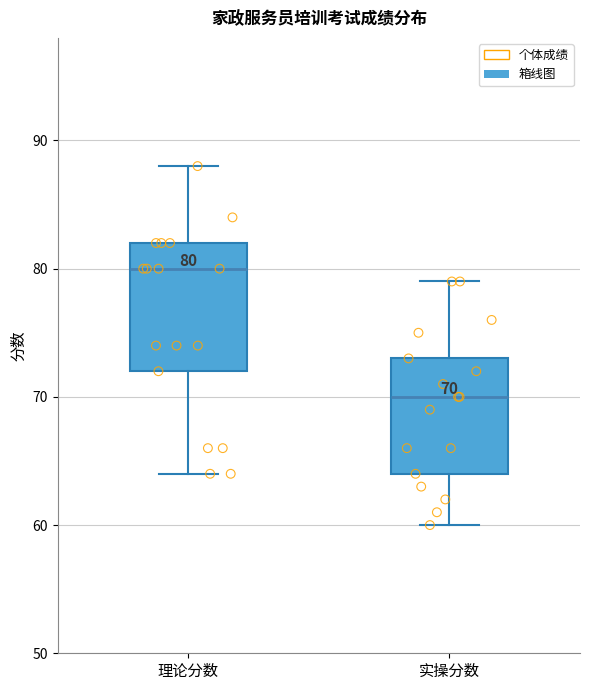

Which box has the highest median line?

理论分数